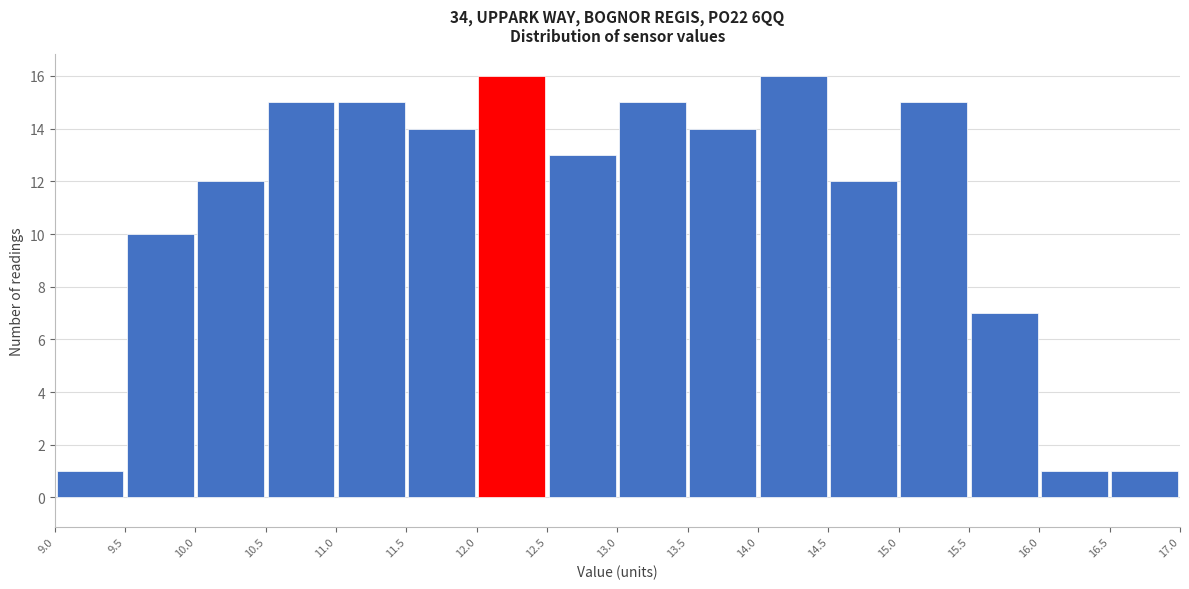

Reading left to right, list every bar in this chart as the range it spans on the x-axis followed by its height. The values are not printed on the chart, so give them approximately, as read against the axis.

9.0 to 9.5: 1
9.5 to 10.0: 10
10.0 to 10.5: 12
10.5 to 11.0: 15
11.0 to 11.5: 15
11.5 to 12.0: 14
12.0 to 12.5: 16
12.5 to 13.0: 13
13.0 to 13.5: 15
13.5 to 14.0: 14
14.0 to 14.5: 16
14.5 to 15.0: 12
15.0 to 15.5: 15
15.5 to 16.0: 7
16.0 to 16.5: 1
16.5 to 17.0: 1